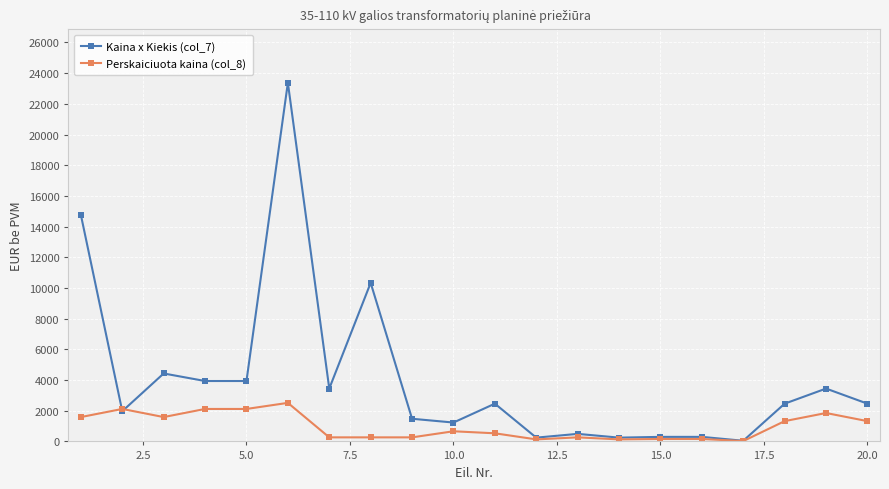

What is the value of the Perskaiciuota kaina (col_8) point at the 5th from the left?

2115.6